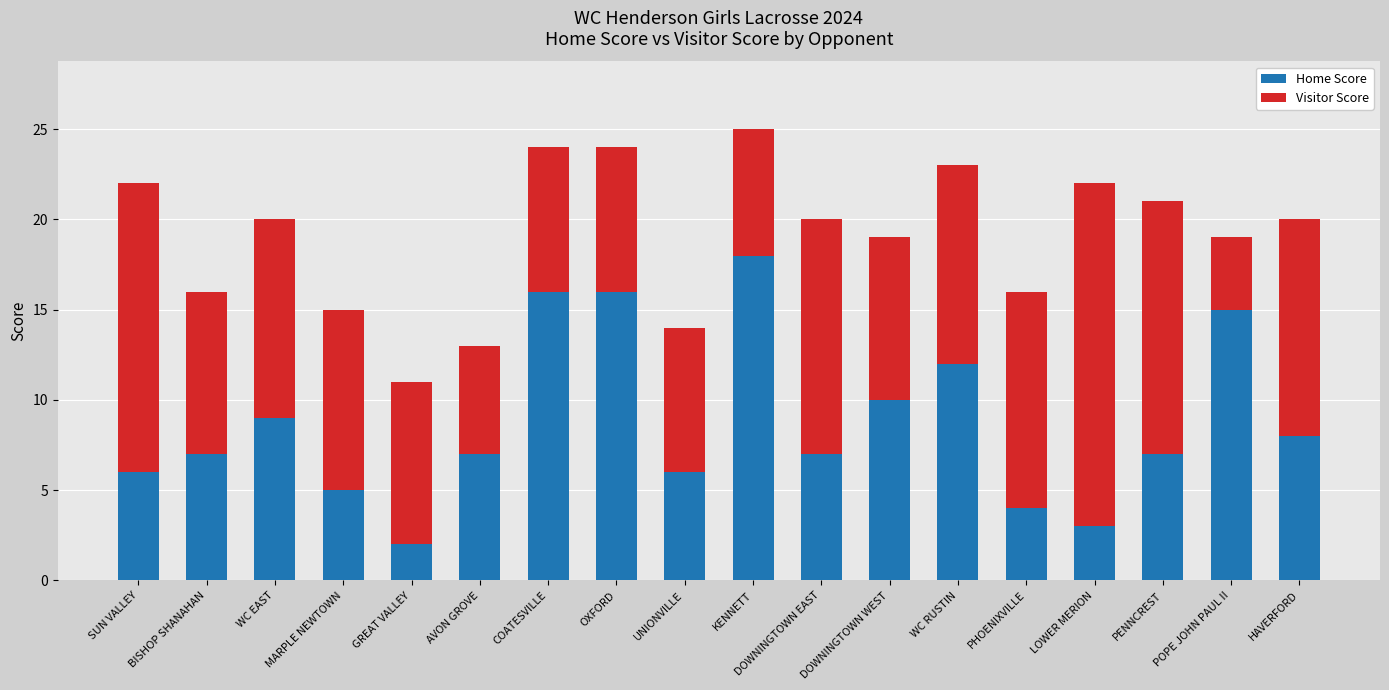

Where is Home Score nearest to the value 10?

DOWNINGTOWN WEST